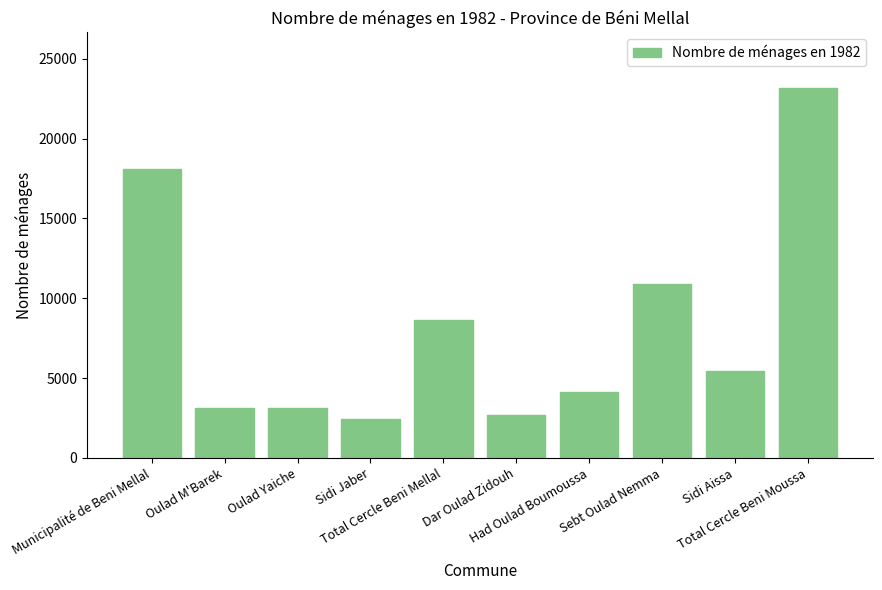

What is the value of the 4th bar from the left?

2405